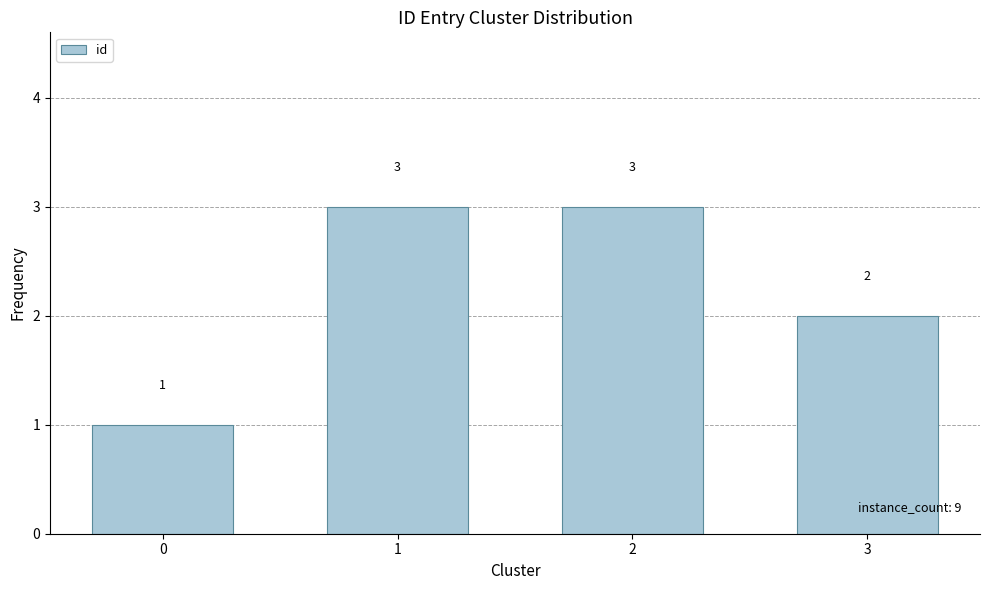

What is the average value?

2